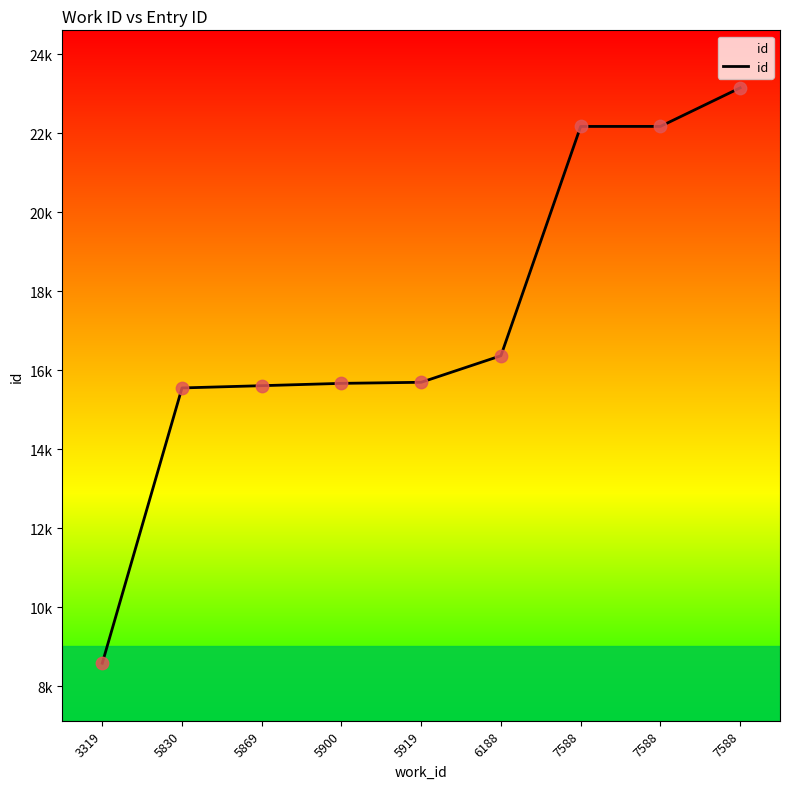

Is this an area chart (filled region under the line)?

Yes